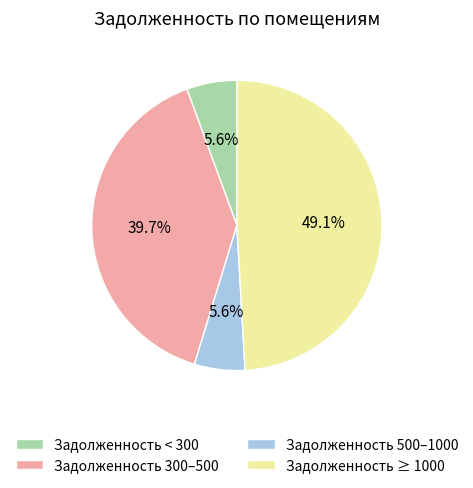

What is the largest slice in the pie chart?

Задолженность ≥ 1000